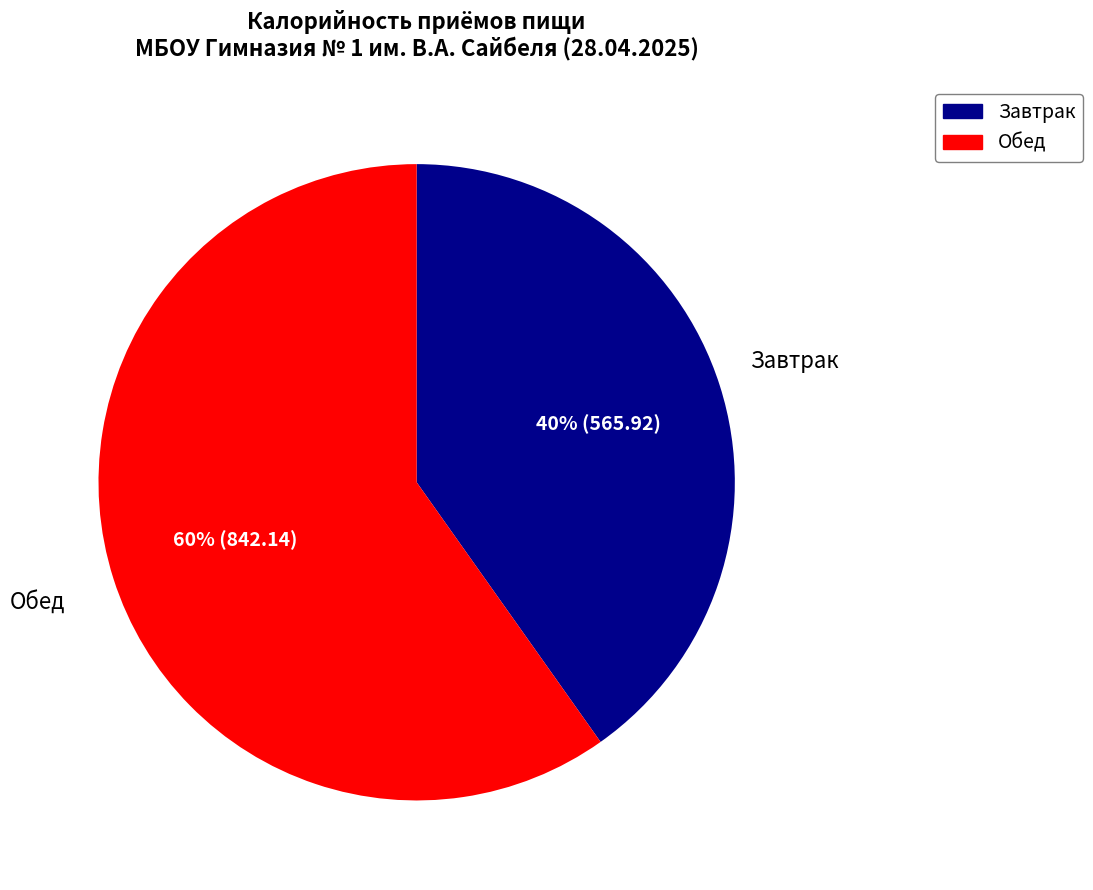

Is Завтрак the majority of the pie?

No